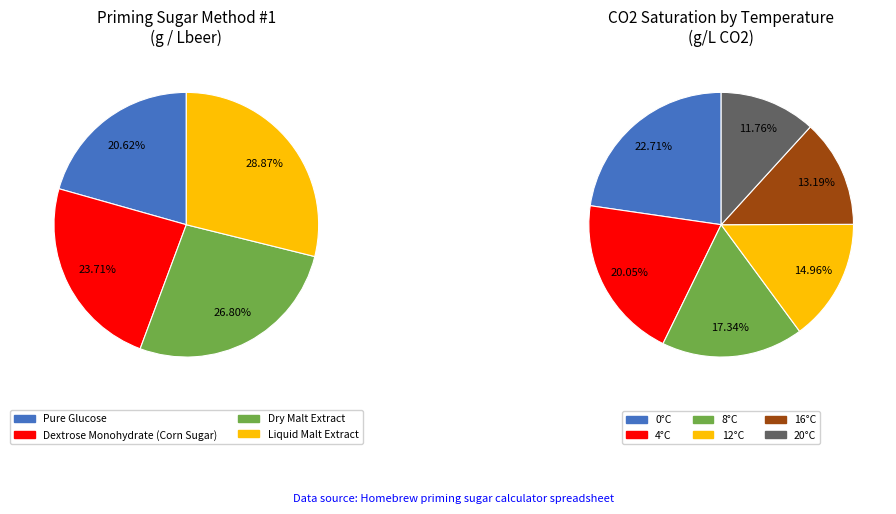

To the nearest percent, what is the average slice percentage?

25%